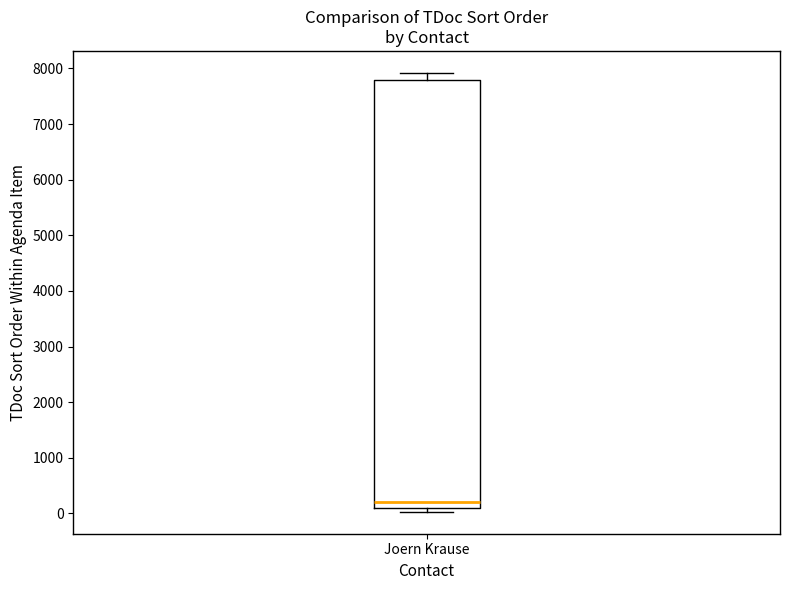

Read this box plot against the y-axis: the position of the median line, the range covered by the box, and the ends of both whiskers. The values are not printed on the chart, so give them approximately, as read against the axis.

median 200, box 100 to 7800, whiskers 0 to 7900